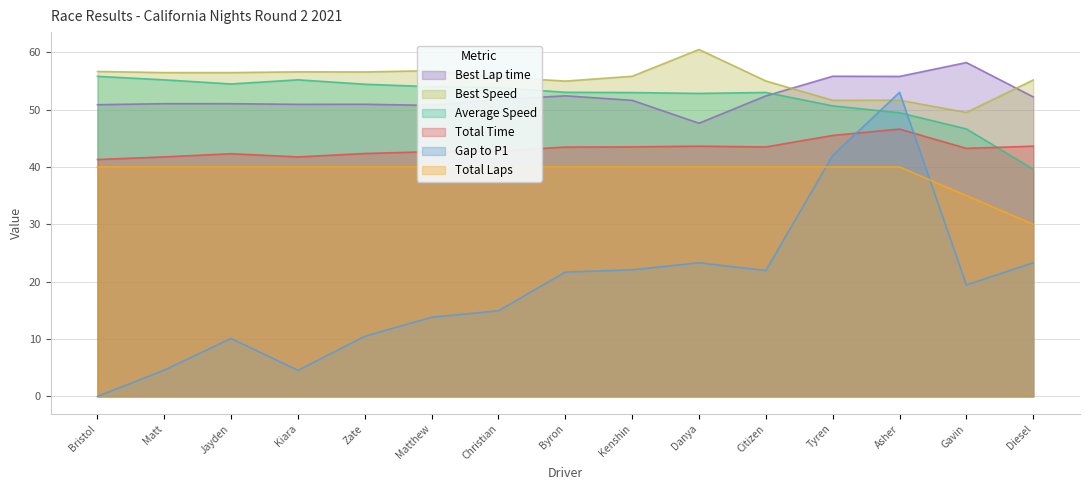

Read the Total Time value at Kiara.

41.7